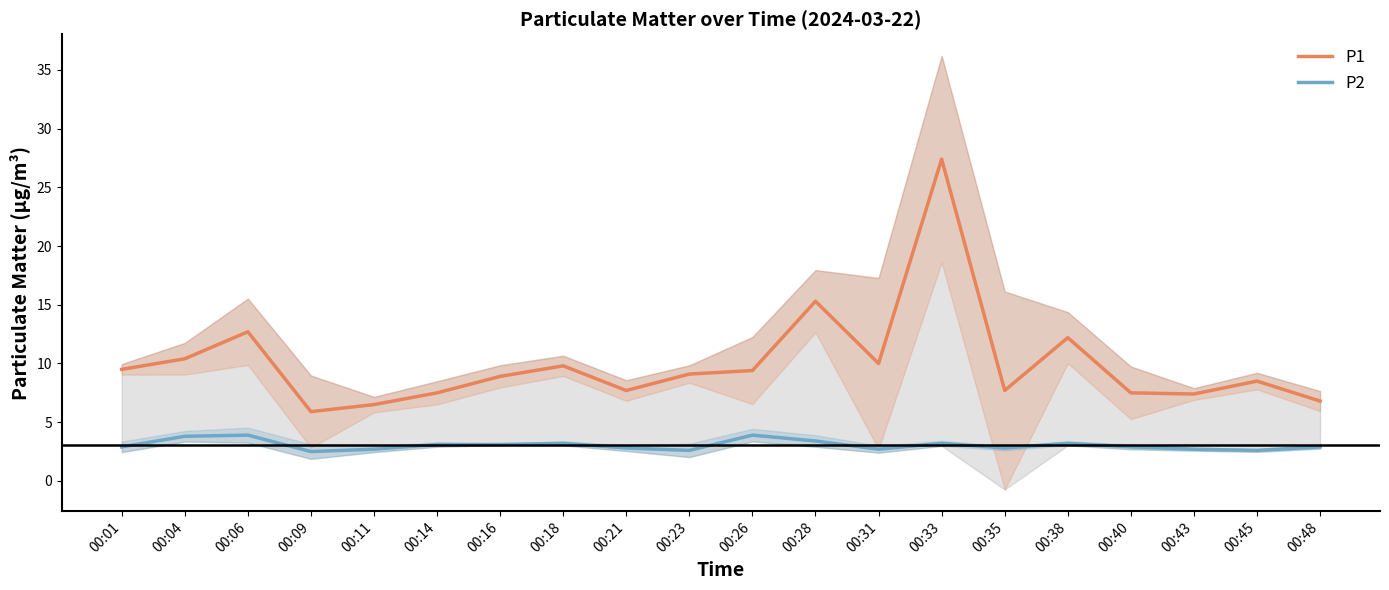

What is the value of the P1 point at the 6th from the left?

7.5